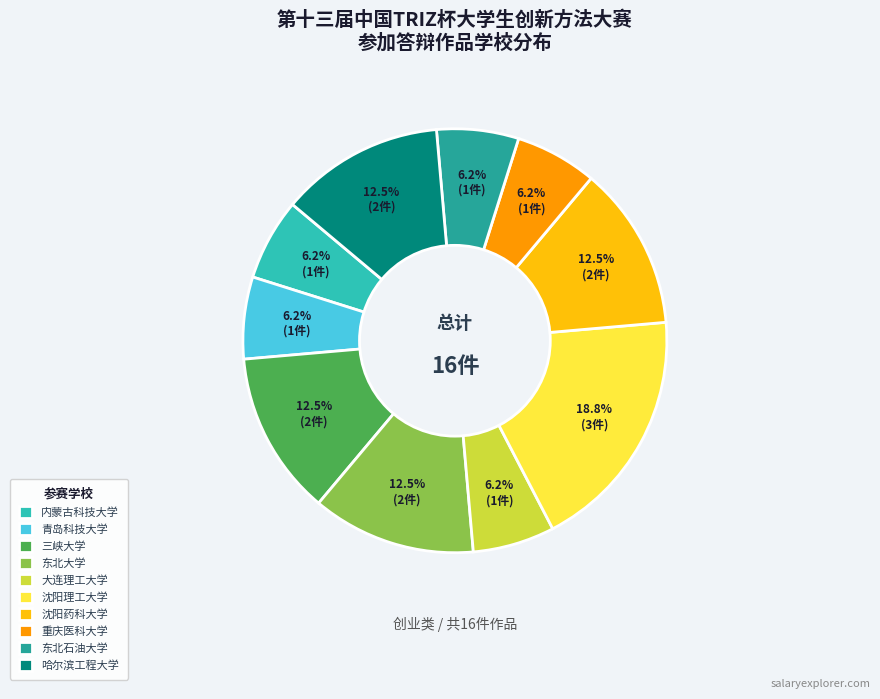

Is 东北石油大学 the majority of the pie?

No